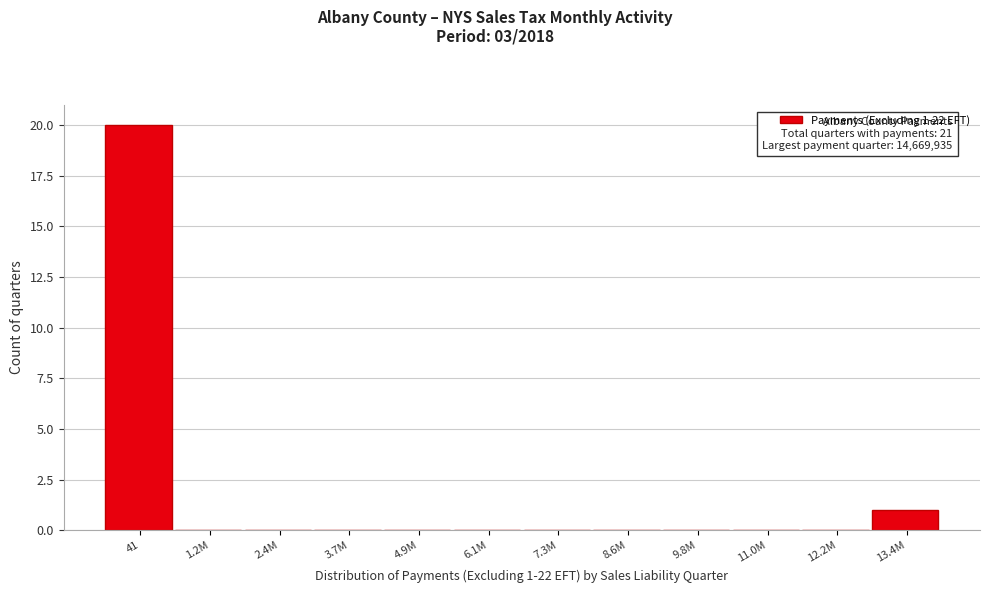

Reading left to right, transcribe all the data shown in this chart.

41=20	1.2M=0	2.4M=0	3.7M=0	4.9M=0	6.1M=0	7.3M=0	8.6M=0	9.8M=0	11.0M=0	12.2M=0	13.4M=1